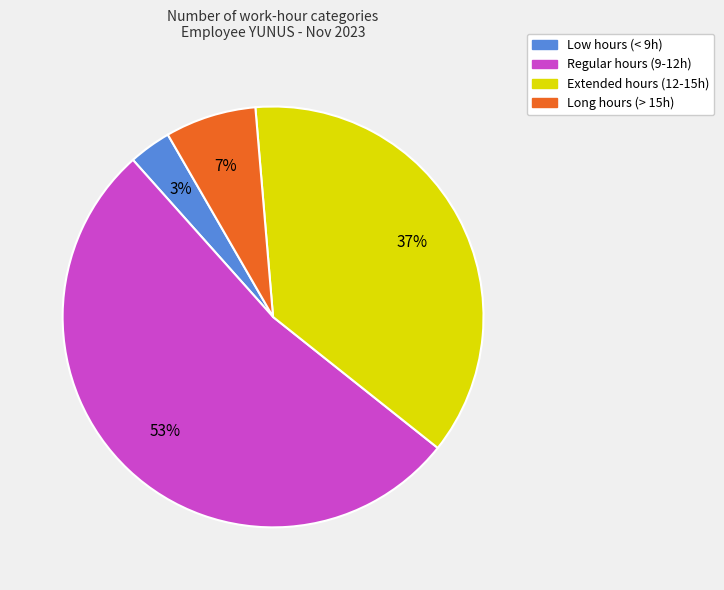

How many slices are in this pie chart?

4